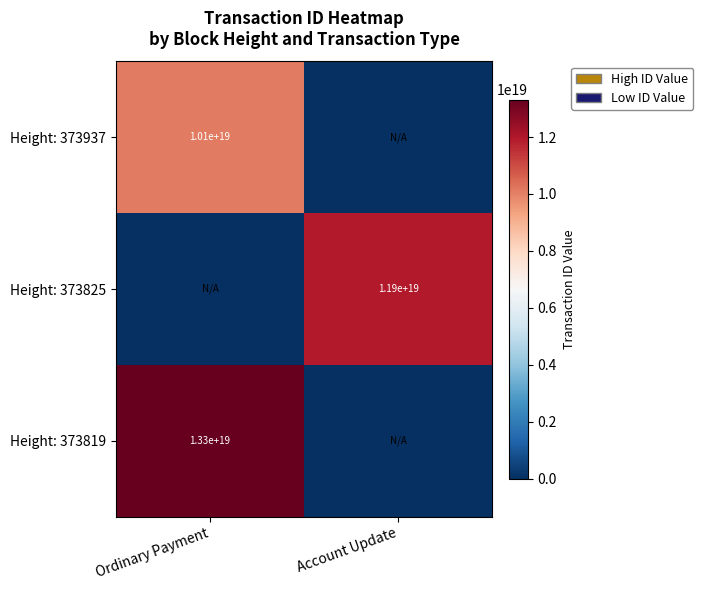

The value of Height: 373825 at Account Update is 11900000000000000000. True or false?

True